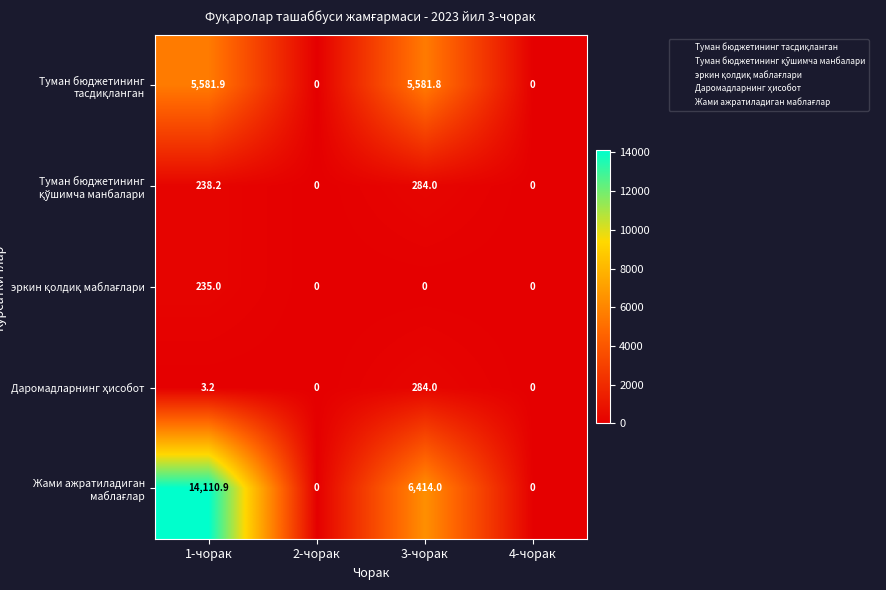

What is the difference between the highest and lowest values at 3-чорак?

6414.0